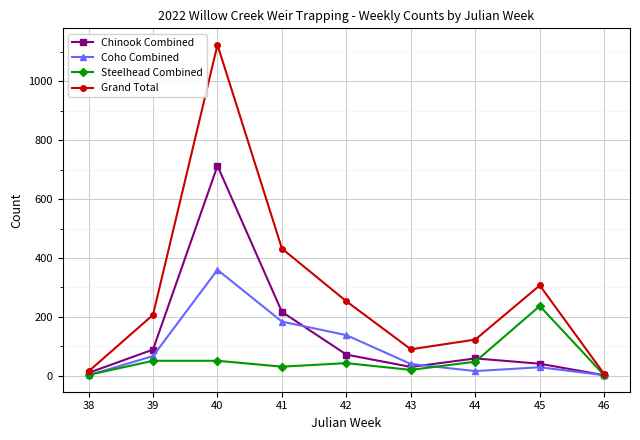

What is the total value across all series at 41?

864